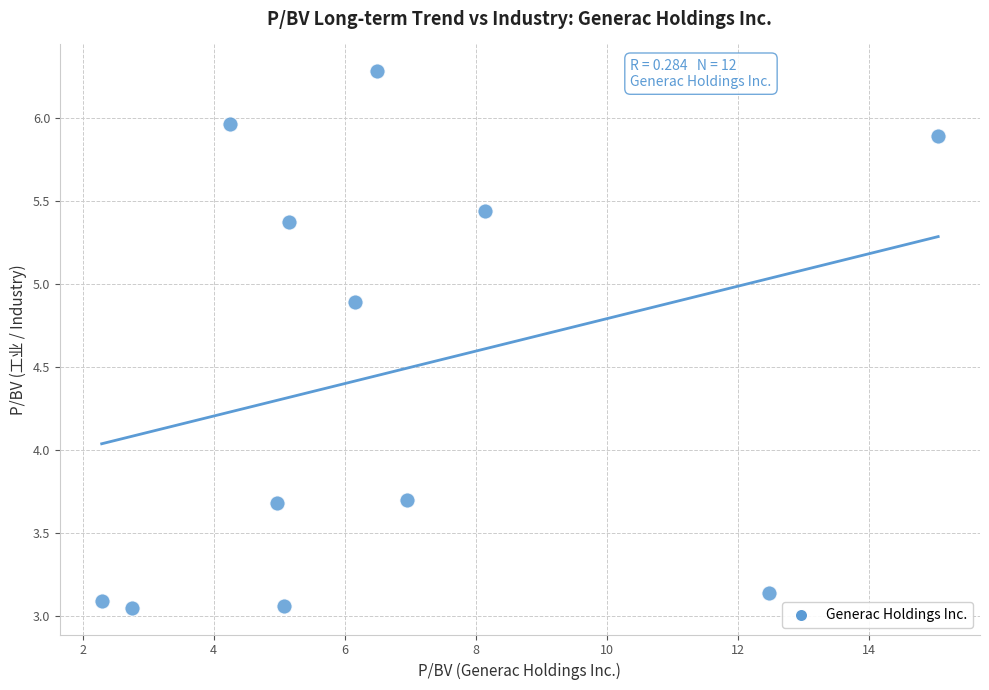

What is the average X value?

6.6